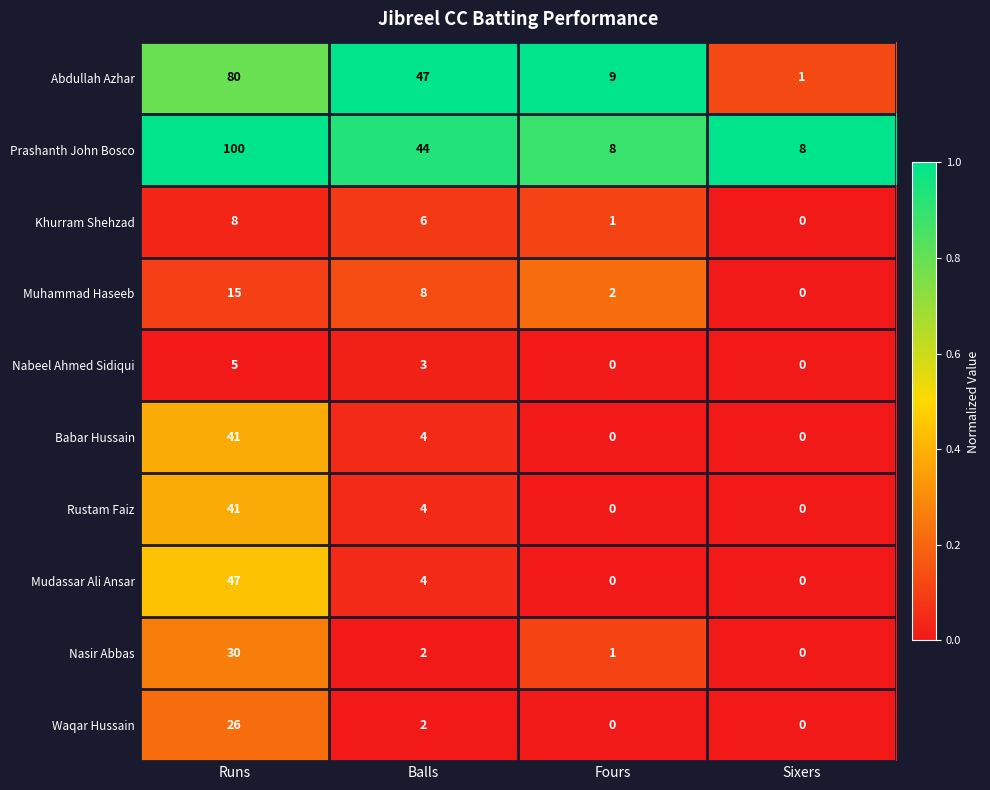

How many Abdullah Azhar values are between 9 and 80?

3